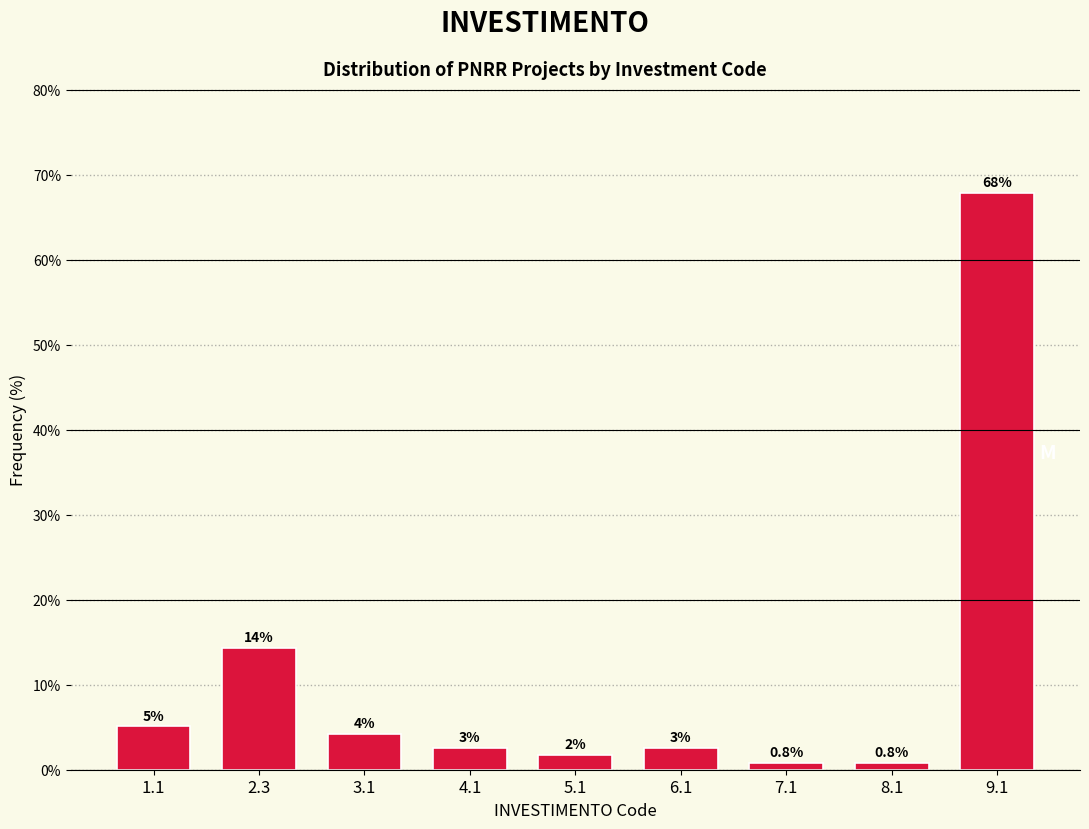

How many bars are there in total?

9